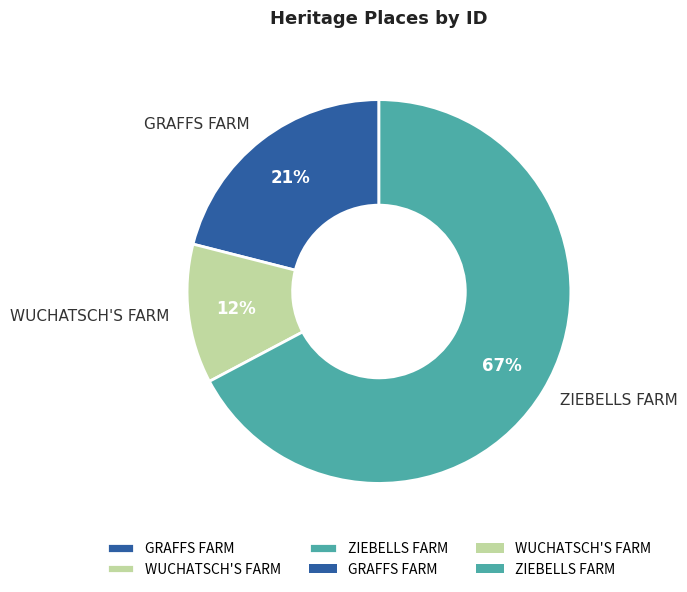

How many segments does this pie chart have?

3